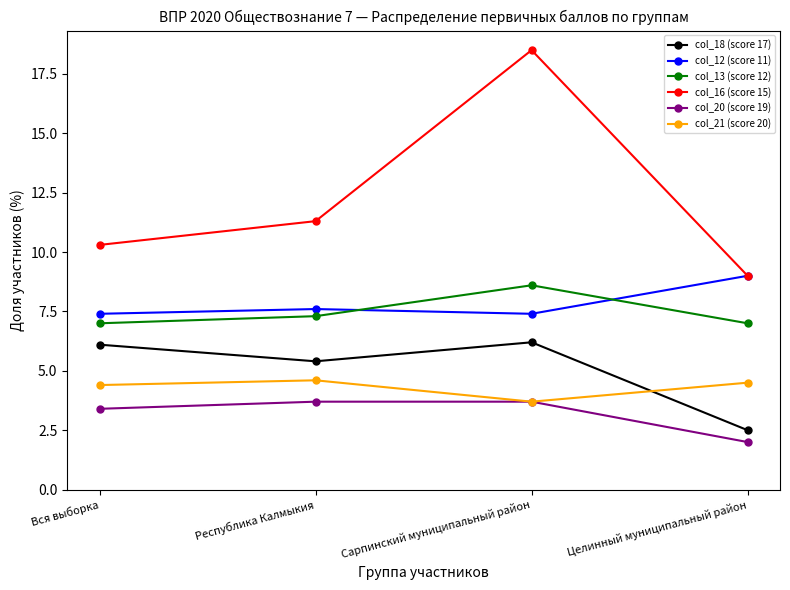

Where is the first local minimum for col_12 (score 11)?

Сарпинский муниципальный район